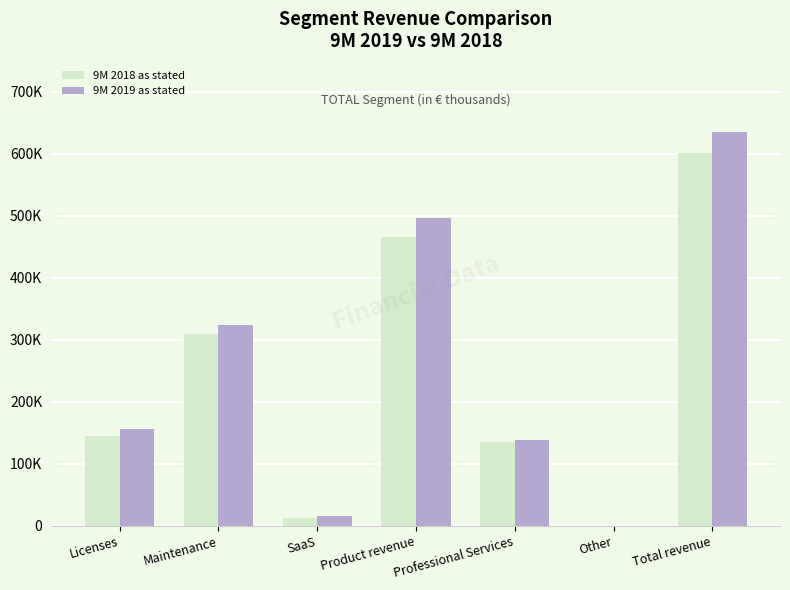

What is the difference between the 9M 2018 as stated values at Professional Services and Other?

134280